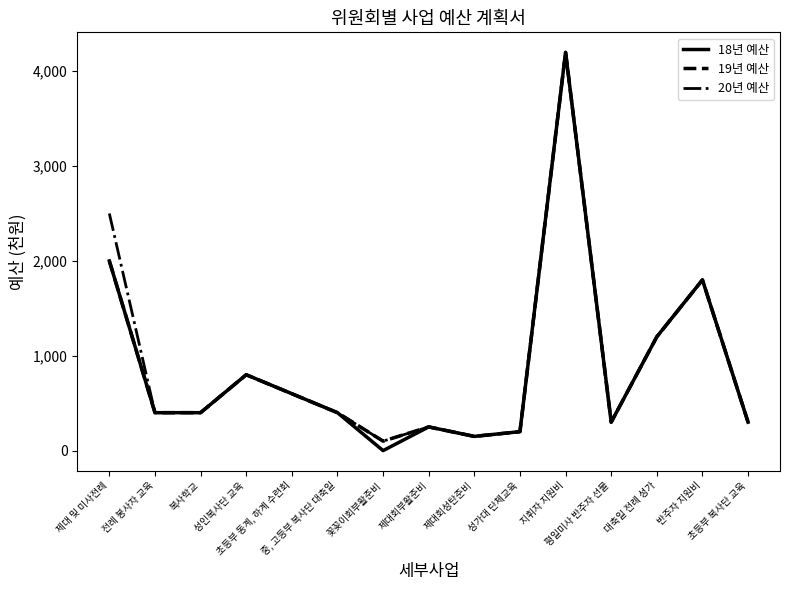

Where is 18년 예산 nearest to the value 2100?

제대 및 미사전례